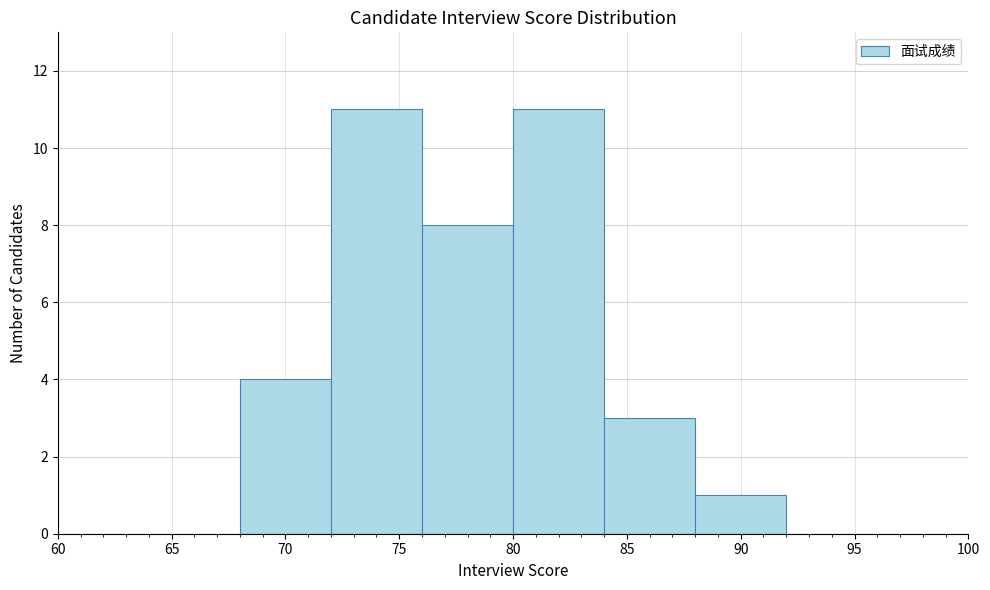

Reading left to right, transcribe this chart: for each bar, give the range it covers on the x-axis and its height. The values are not printed on the chart, so give them approximately, as read against the axis.

60 to 64: 0
64 to 68: 0
68 to 72: 4
72 to 76: 11
76 to 80: 8
80 to 84: 11
84 to 88: 3
88 to 92: 1
92 to 96: 0
96 to 100: 0